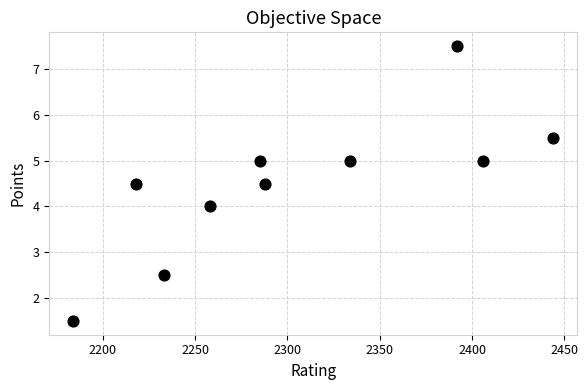

What is the average Y value?

4.5